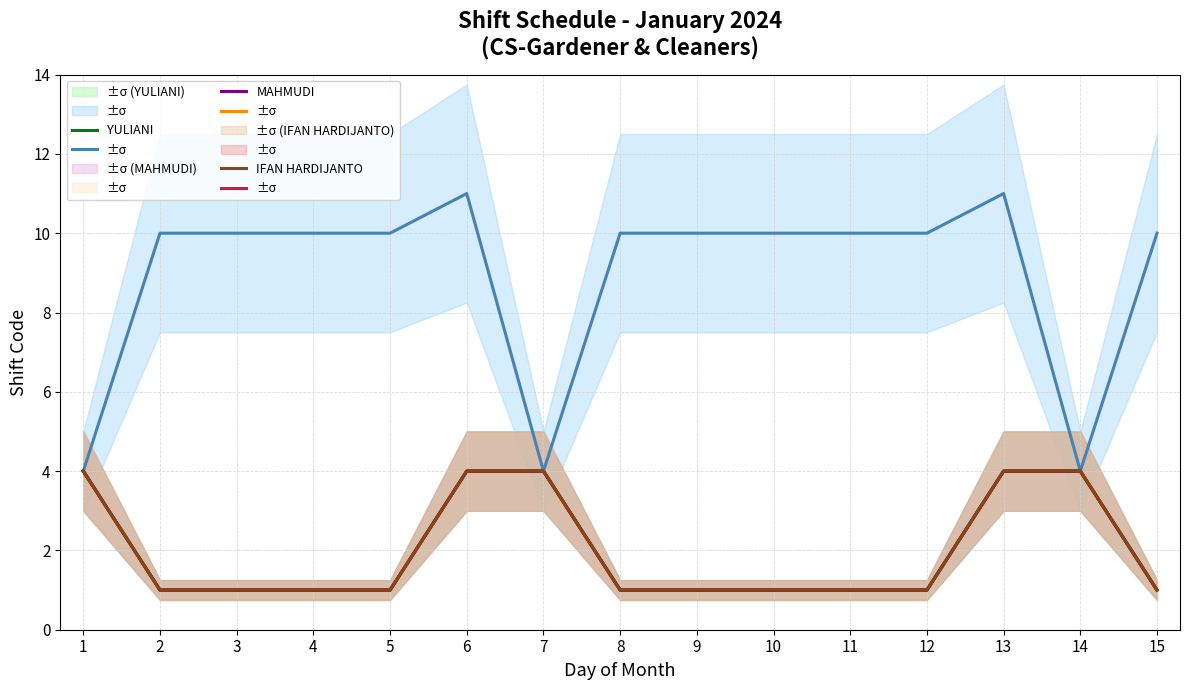

Which label corresponds to the smallest value in the chart?

2